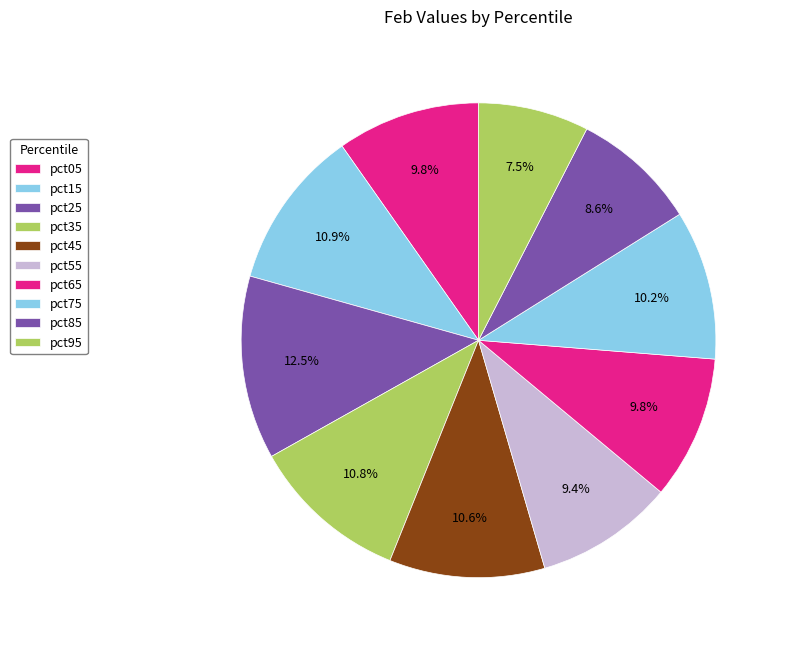

How many slices are in this pie chart?

10